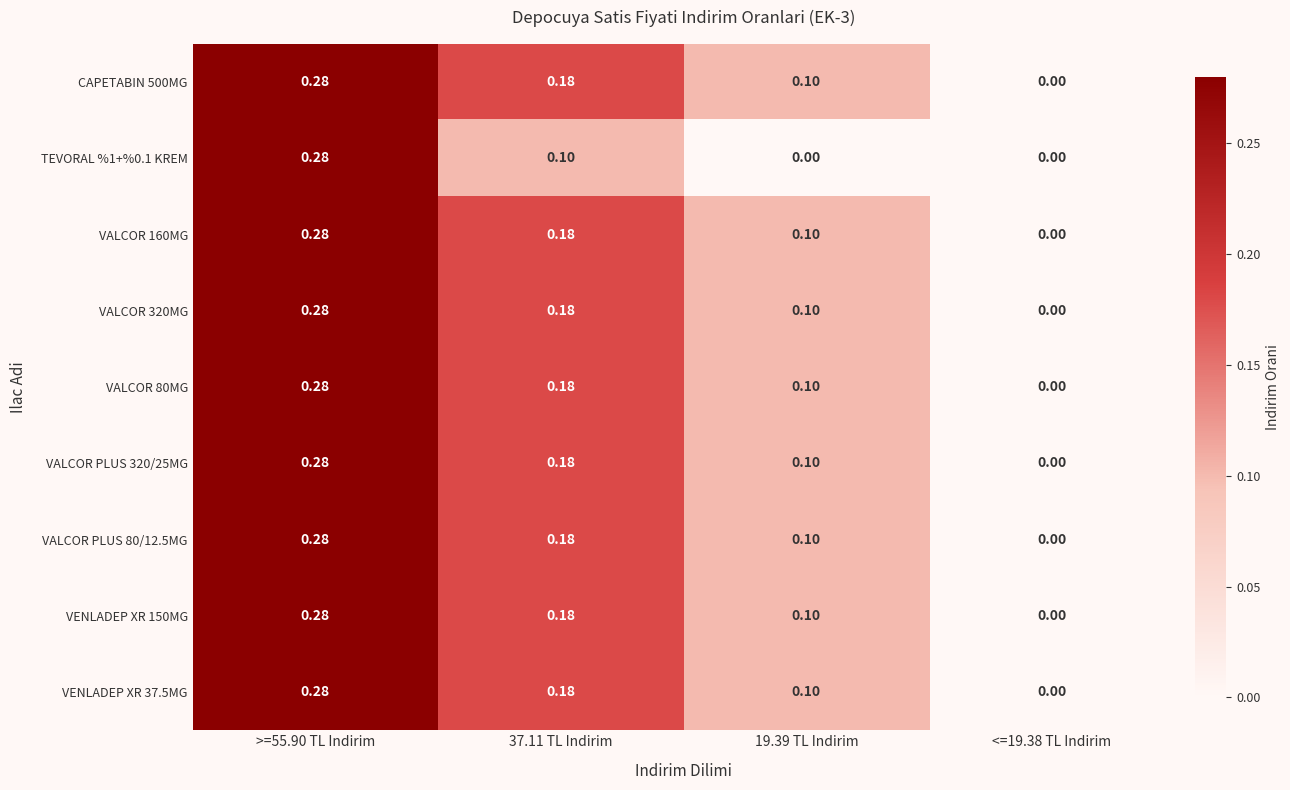

Is the value of TEVORAL %1+%0.1 KREM at >=55.90 TL Indirim greater than the value of CAPETABIN 500MG at <=19.38 TL Indirim?

Yes